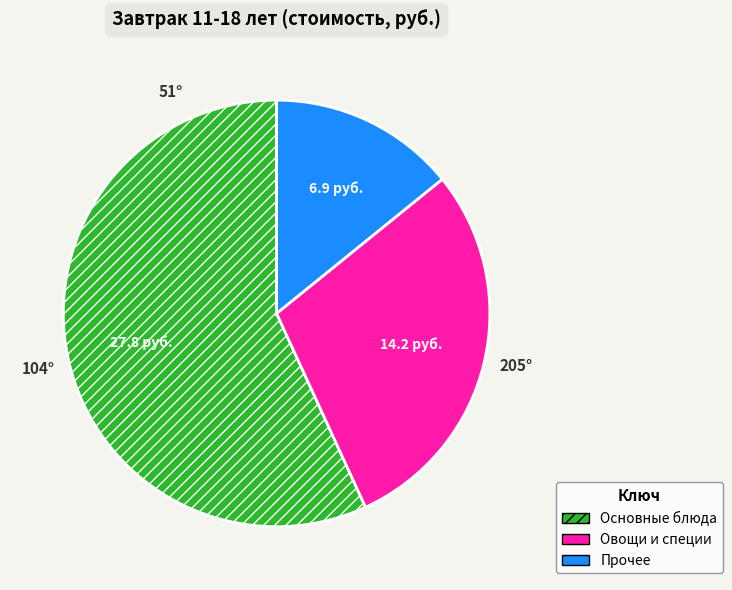

Is the sum of Овощи и специи and Основные блюда greater than half?

Yes